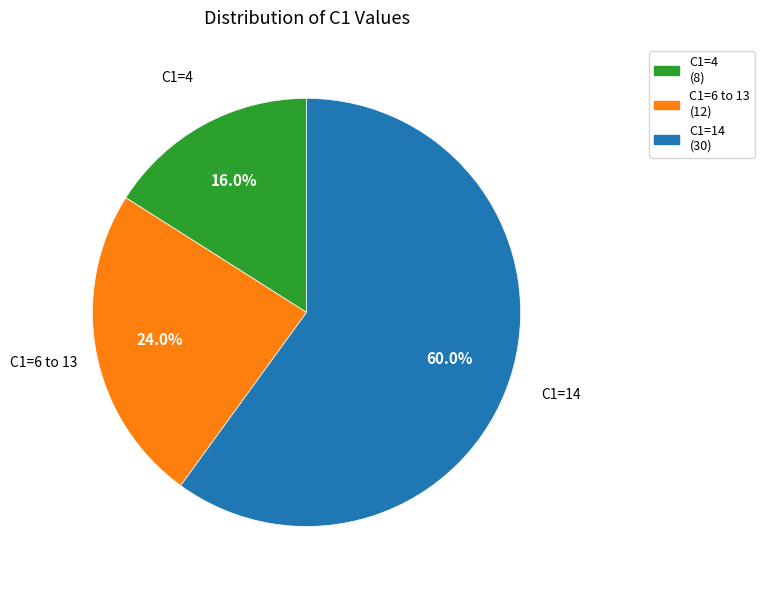

What is the majority slice?

C1=14 (30)